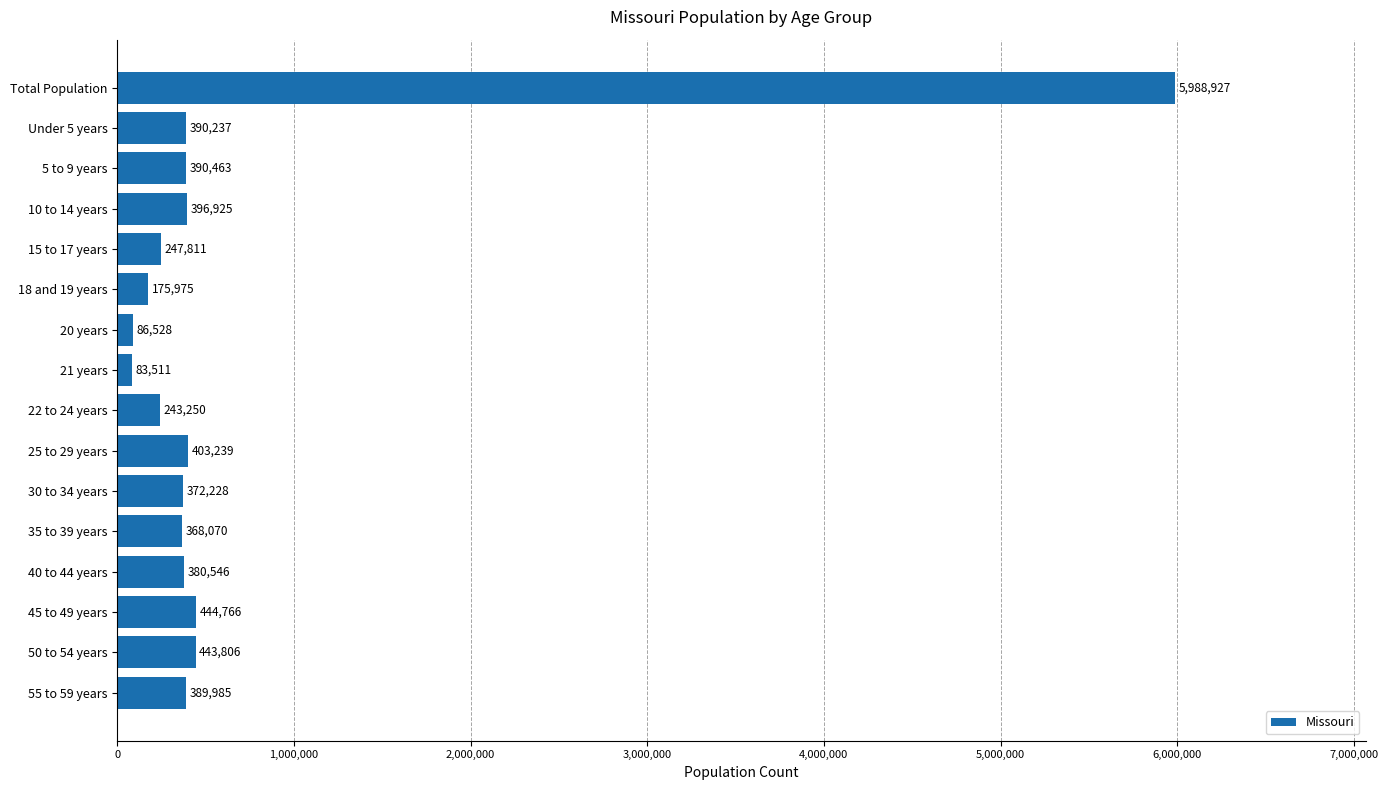

Count the number of data series in this chart.

1